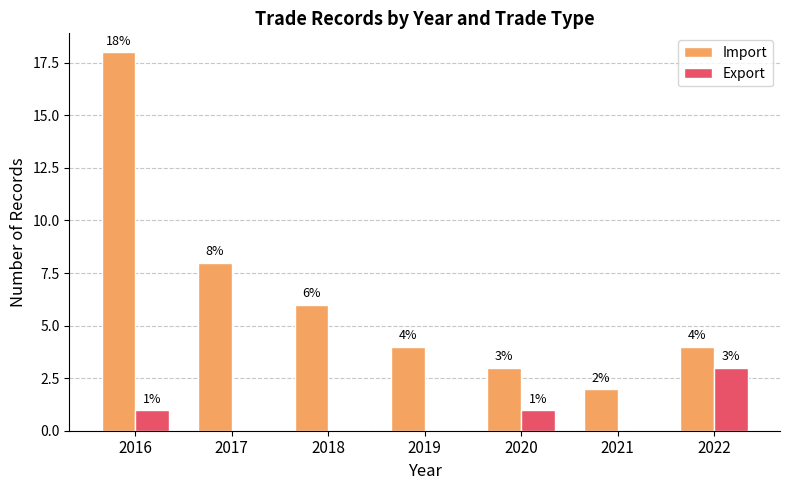

Which label corresponds to the largest value in the chart?

2016